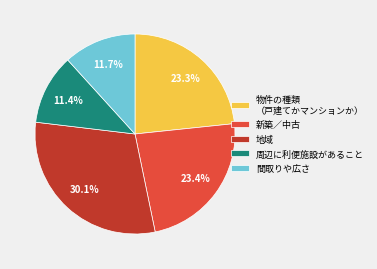

Count the number of slices in the pie.

5